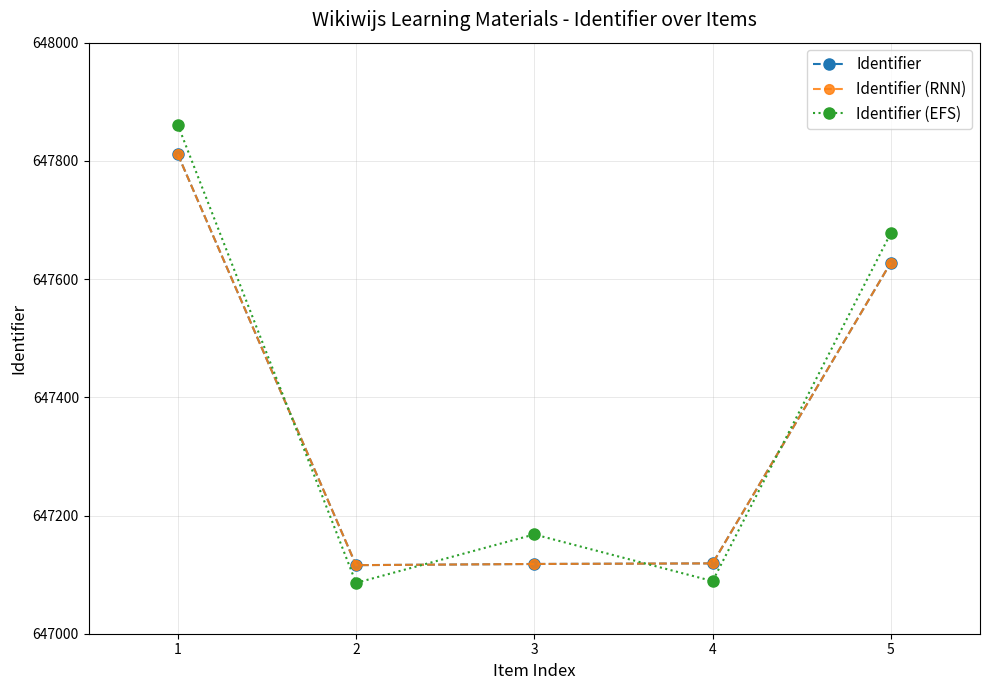

Is the value of Identifier (EFS) at 5 greater than the value of Identifier at 4?

Yes